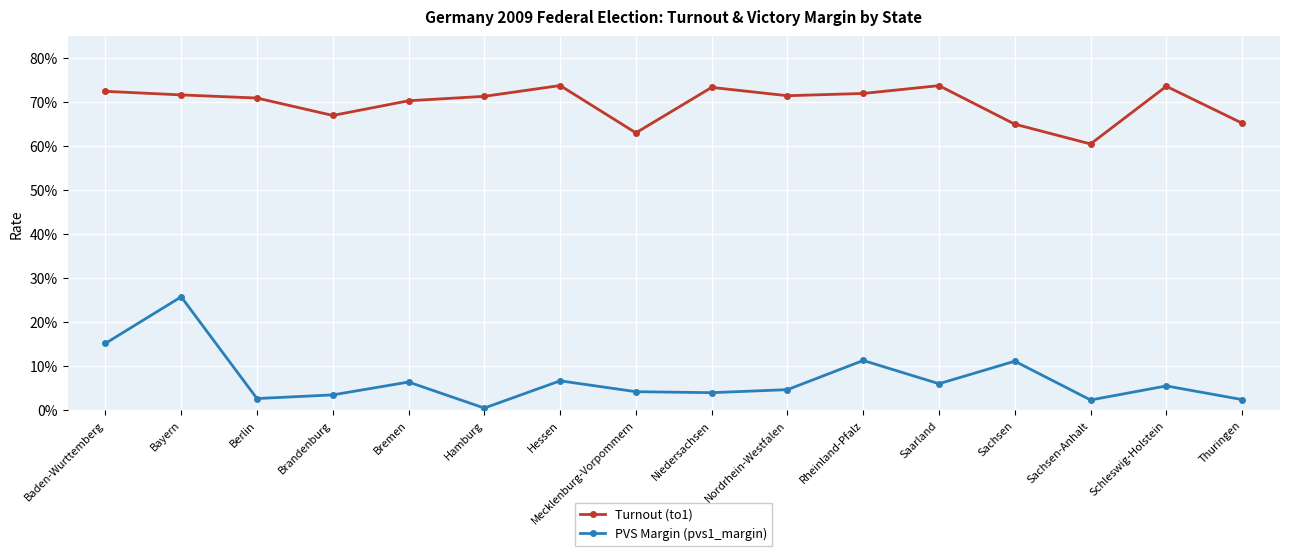

At which category does Turnout (to1) reach its first local valley?

Brandenburg